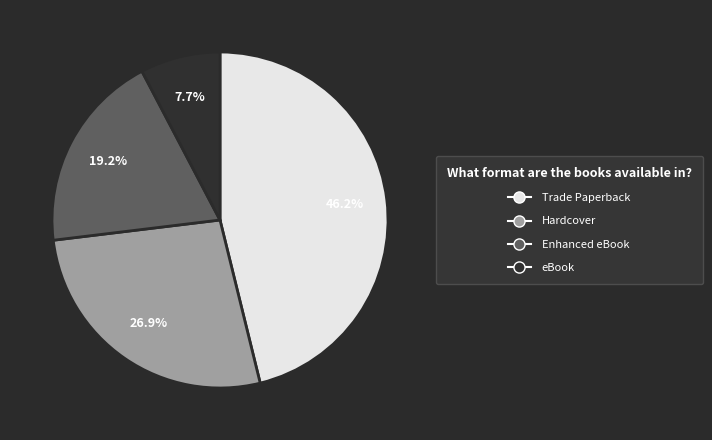

Which has a higher value, Enhanced eBook or Trade Paperback?

Trade Paperback